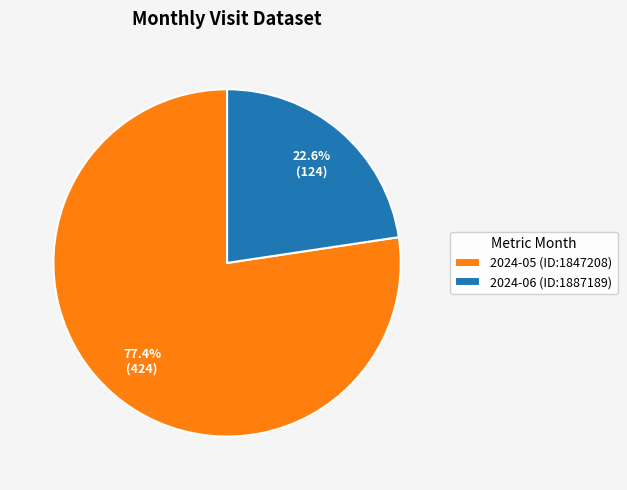

Is there a majority slice in this chart?

Yes